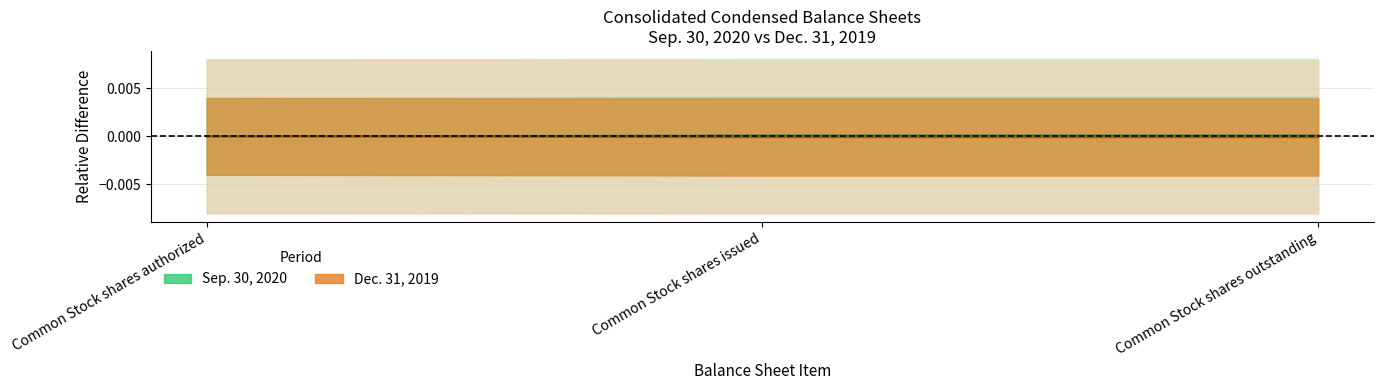

At Common Stock shares authorized, list the series in order from largest to smallest.

Sep. 30, 2020, Dec. 31, 2019